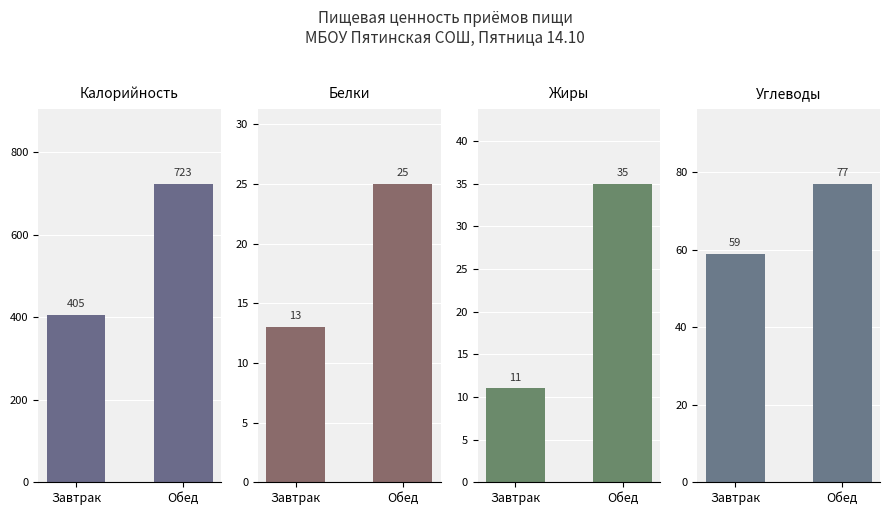

What is the sum of all Белки values?

38